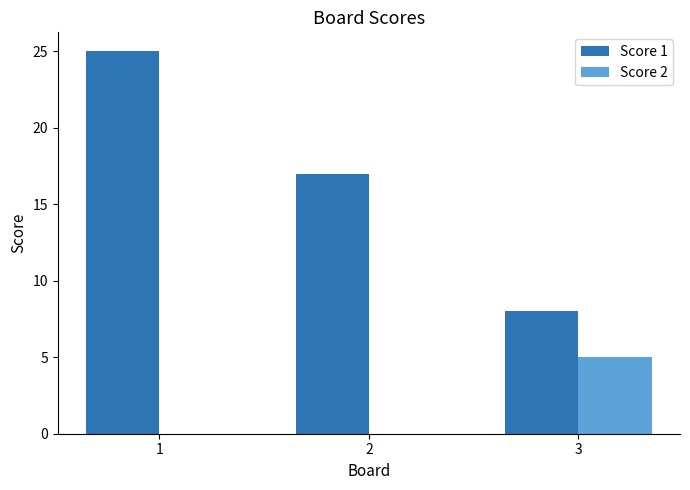

Which series has the largest range (max minus min)?

Score 1